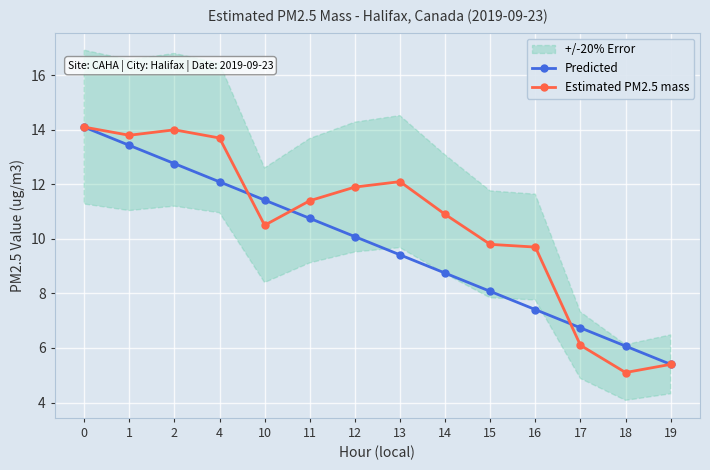

What is the difference between the Estimated PM2.5 mass values at 2 and 4?

0.3